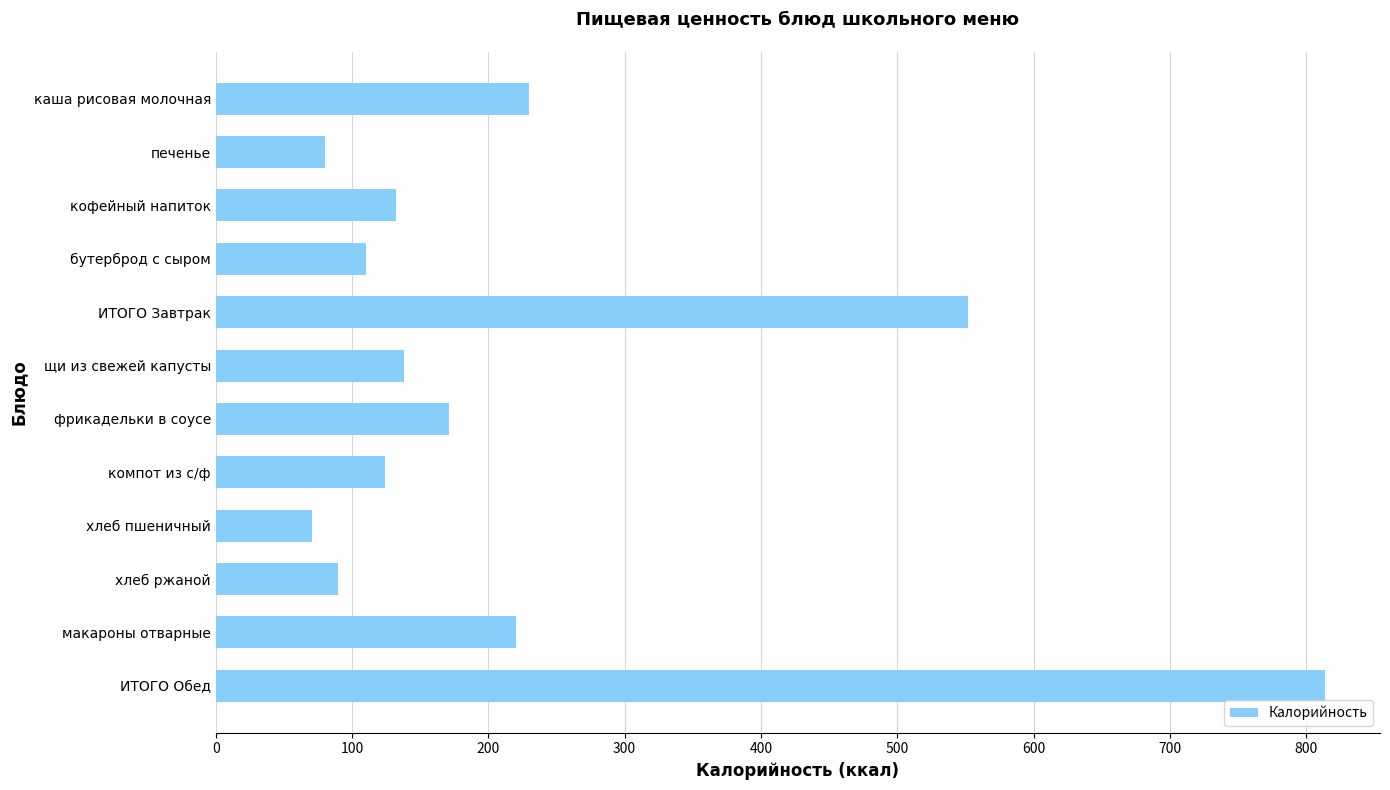

What is the change in value from компот из с/ф to хлеб ржаной?

-34.3